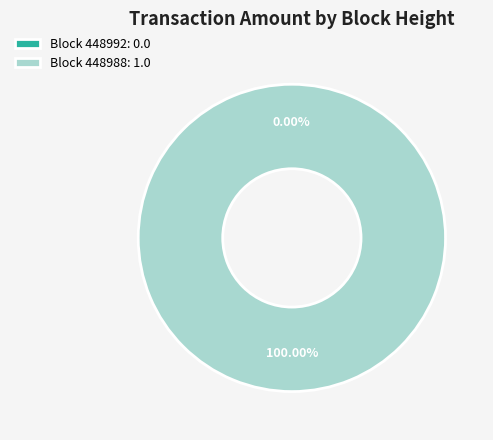

To the nearest percent, what percentage of the pie is 448988?

100%